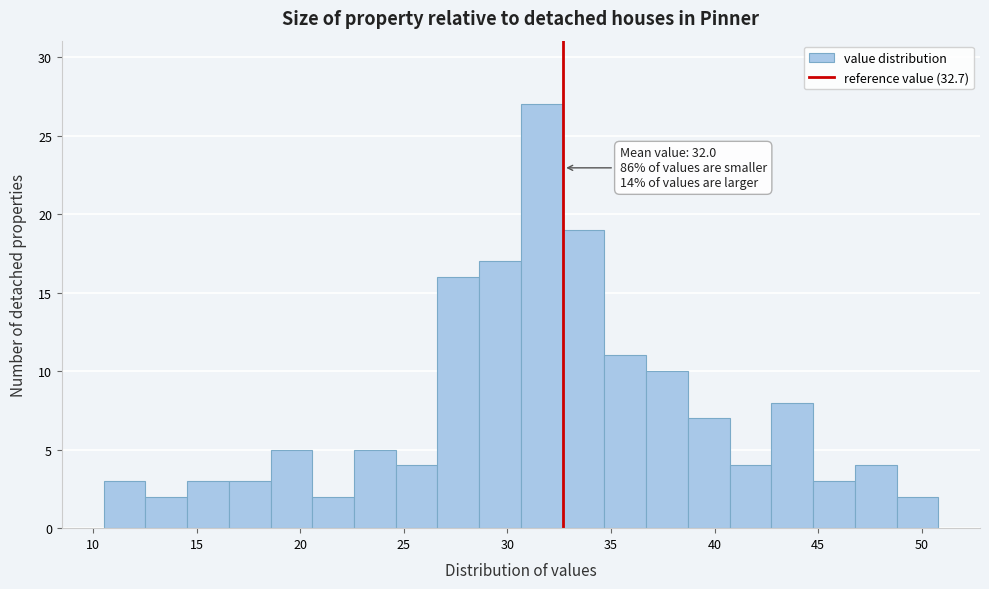

Over which range of the x-axis is the bar tallest?

30.5 to 32.5